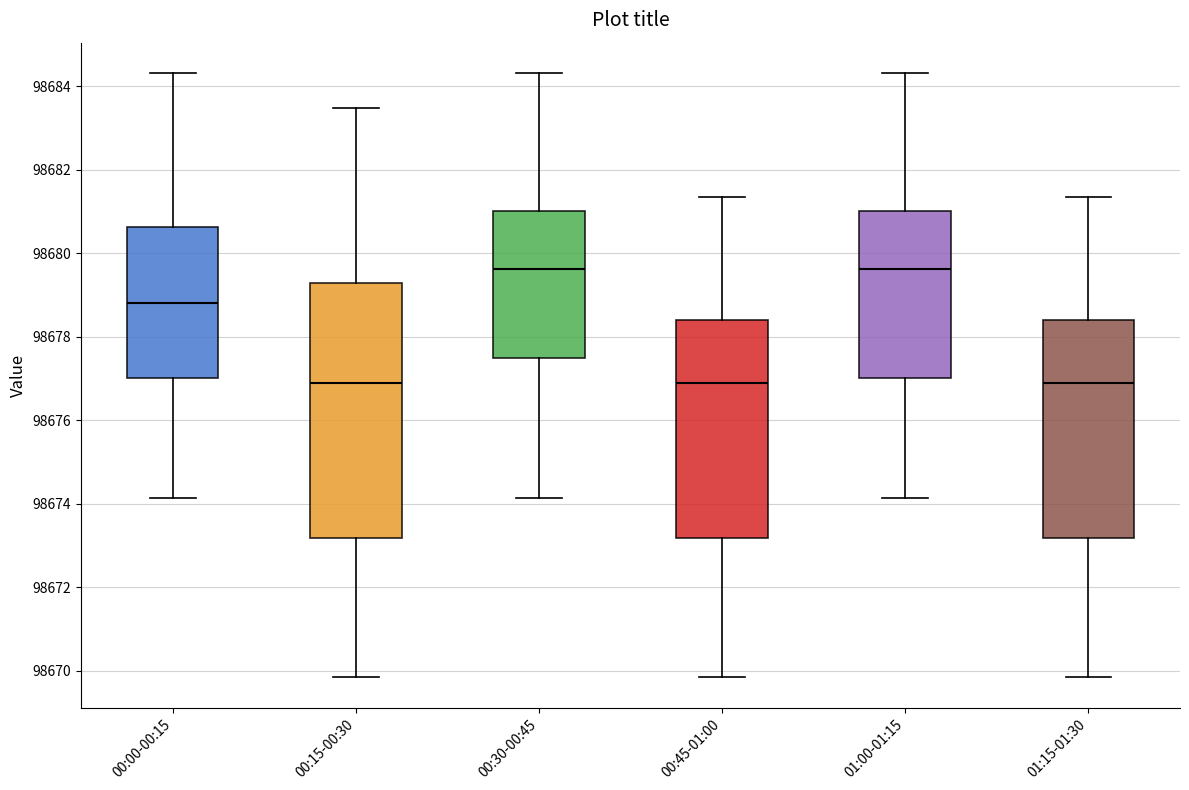

Comparing the boxes themselves (not the whiskers), which one is the tallest?

00:15-00:30